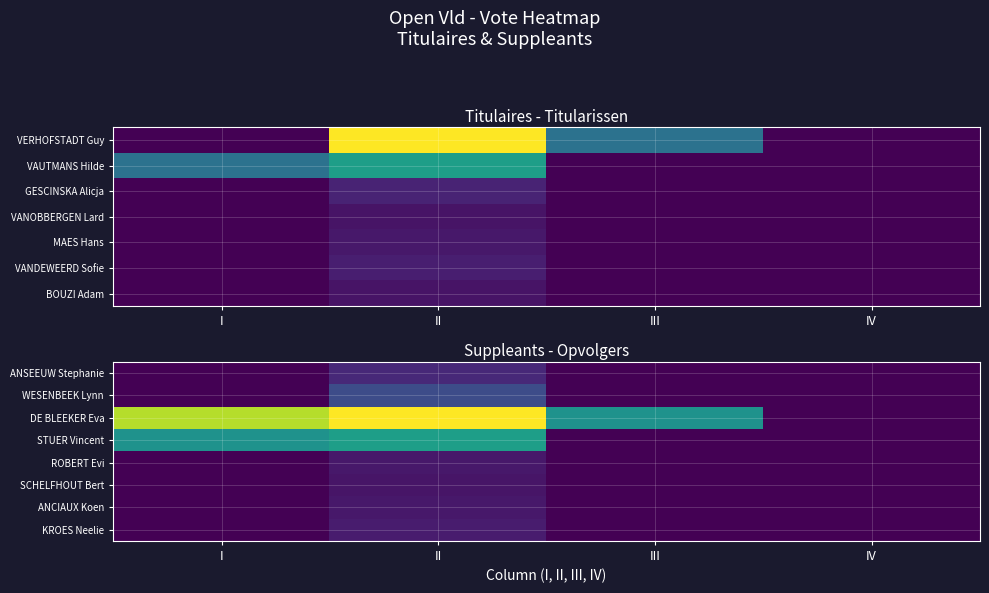

Between III and IV, which is larger?

III